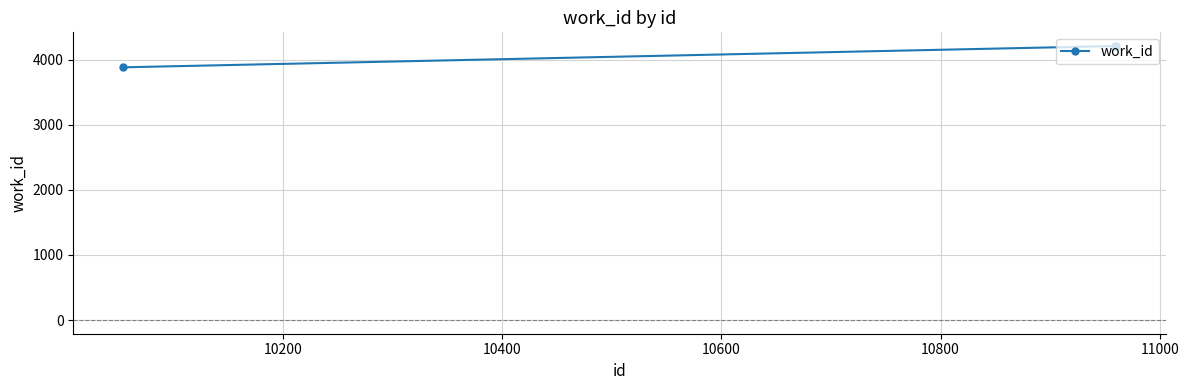

What is the difference between the maximum and minimum values?

327